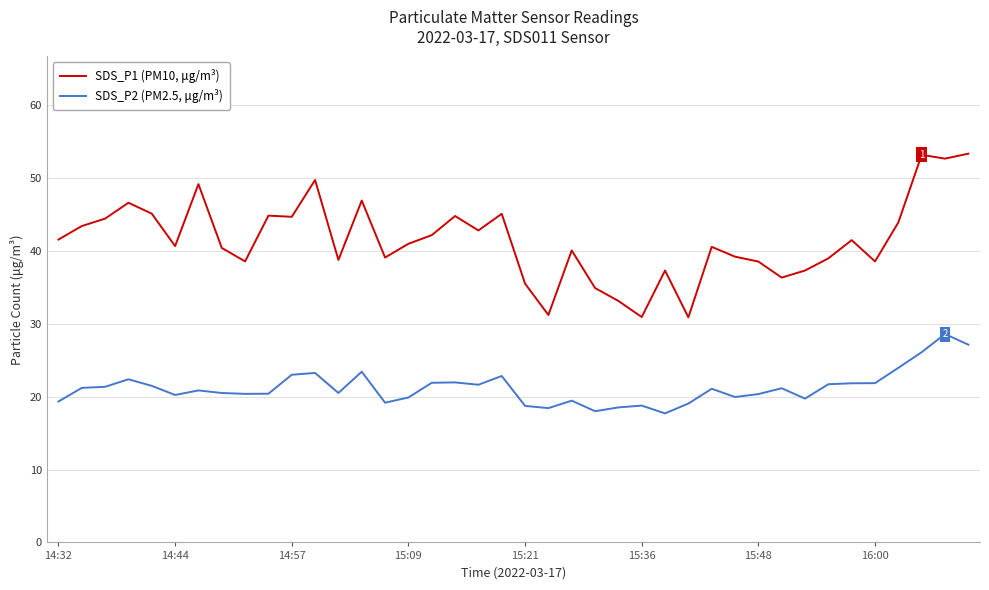

Rank the series by their average value, from lowest to highest.

SDS_P2 (PM2.5, μg/m³), SDS_P1 (PM10, μg/m³)